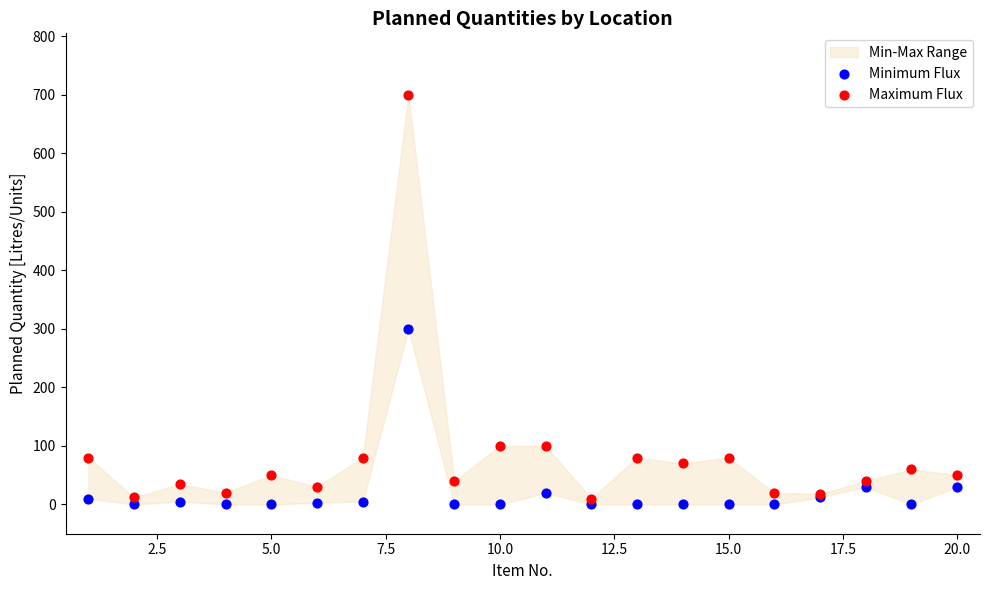

What is the X range (max minus min) for the scatter plot?

19